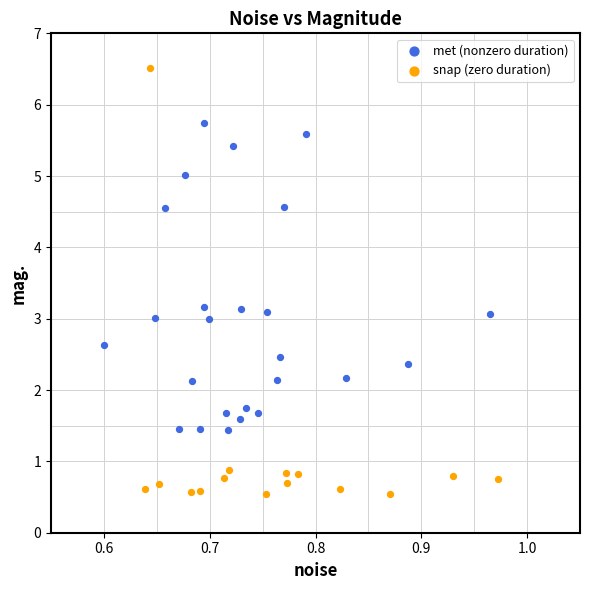

Which series contains the highest Y value?

snap (zero duration)